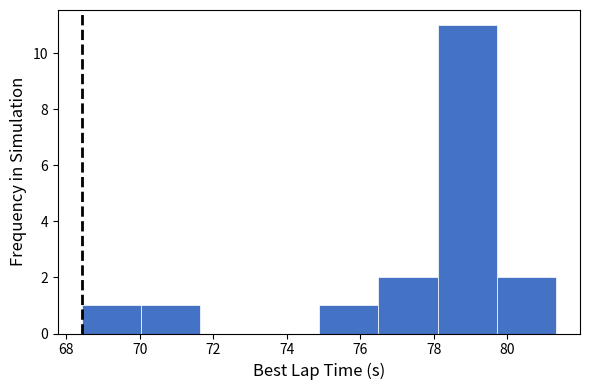

Reading left to right, transcribe this chart: for each bar, give the range it covers on the x-axis and its height. Neither the bar edges nor the heights are printed on the chart, so give them approximately, as read against the axes.

68.4 to 70.0: 1
70.0 to 71.6: 1
71.6 to 73.2: 0
73.2 to 74.8: 0
74.8 to 76.4: 1
76.4 to 78.0: 2
78.0 to 79.8: 11
79.8 to 81.4: 2